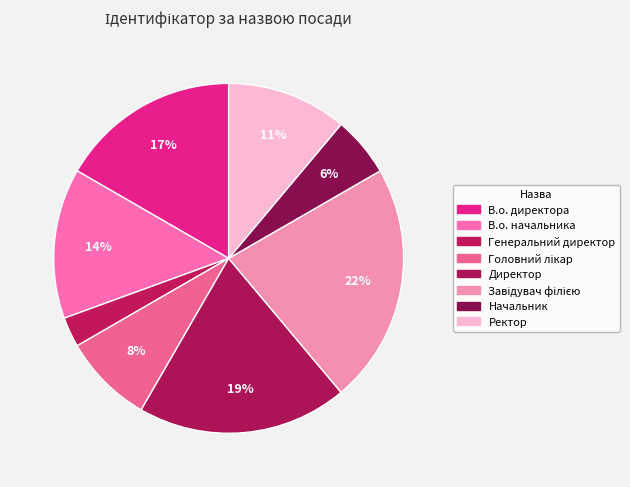

To the nearest percent, what is the average slice percentage?

12%